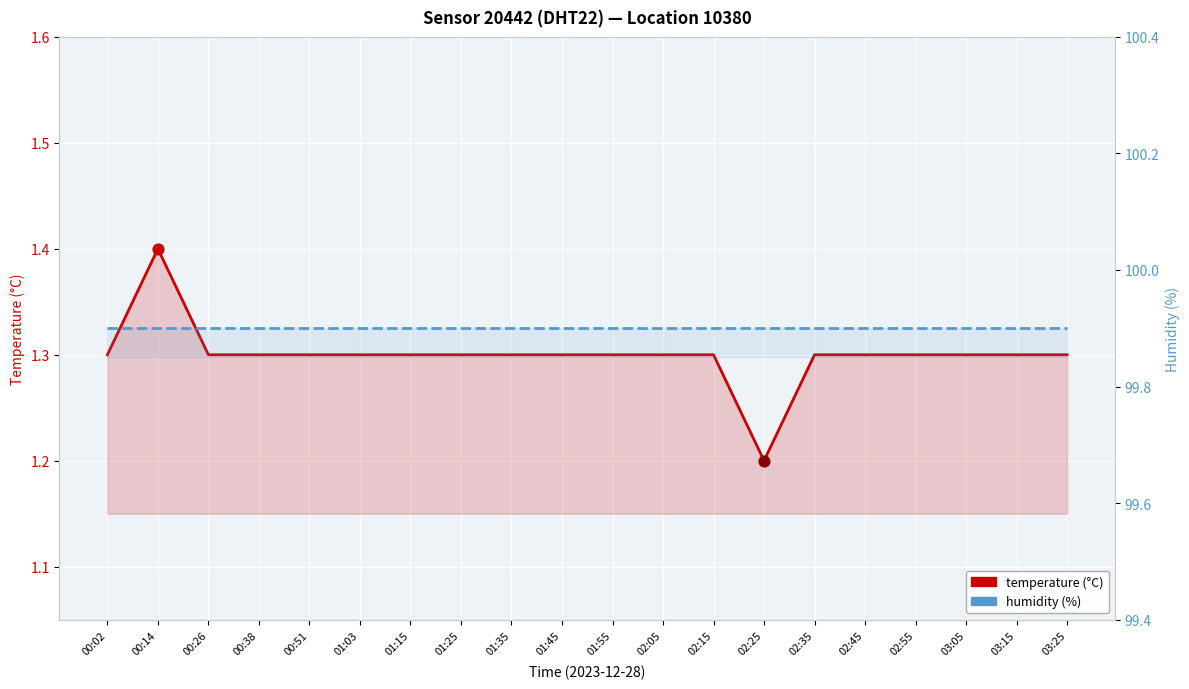

Which series contains the highest Y value?

humidity